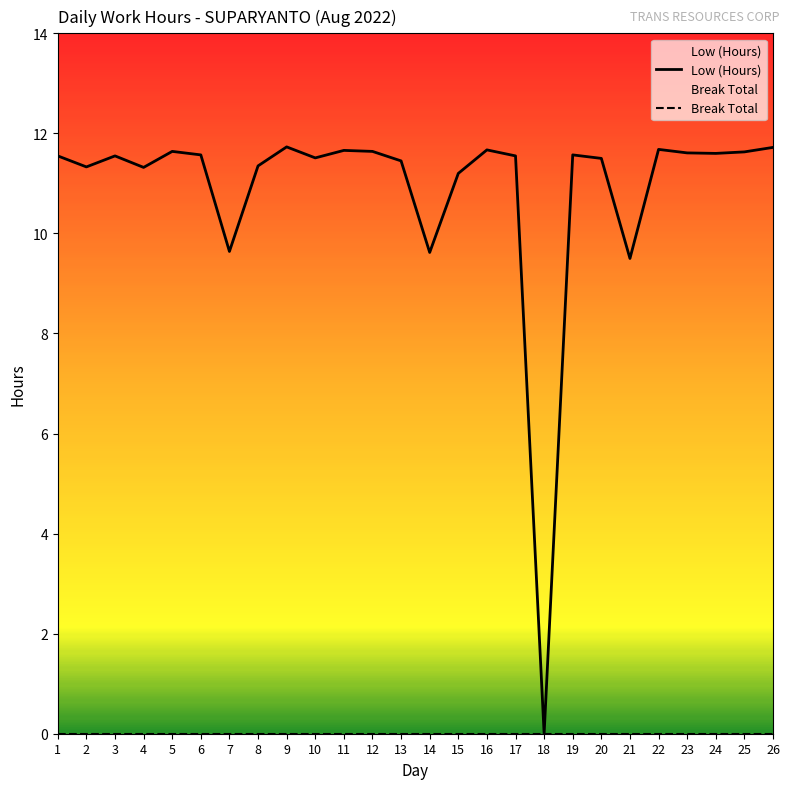

Rank the categories by Low (Hours) value from highest to lowest.

9, 26, 22, 16, 11, 5, 12, 25, 23, 24, 6, 19, 1, 3, 17, 10, 20, 13, 8, 2, 4, 15, 7, 14, 21, 18